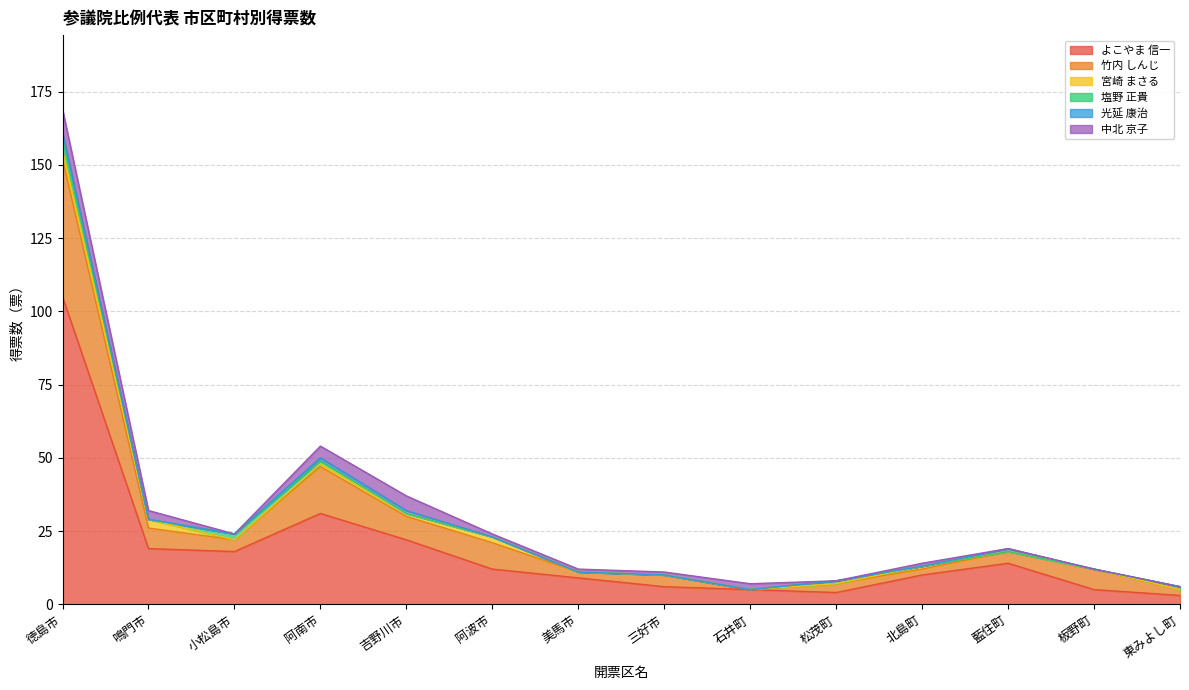

What is the average value of the 中北 京子 series?

2